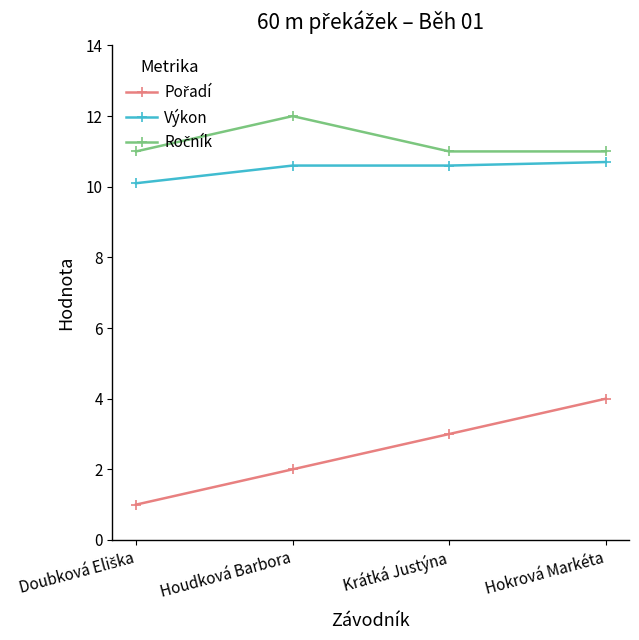

What position from the right is Houdková Barbora?

3